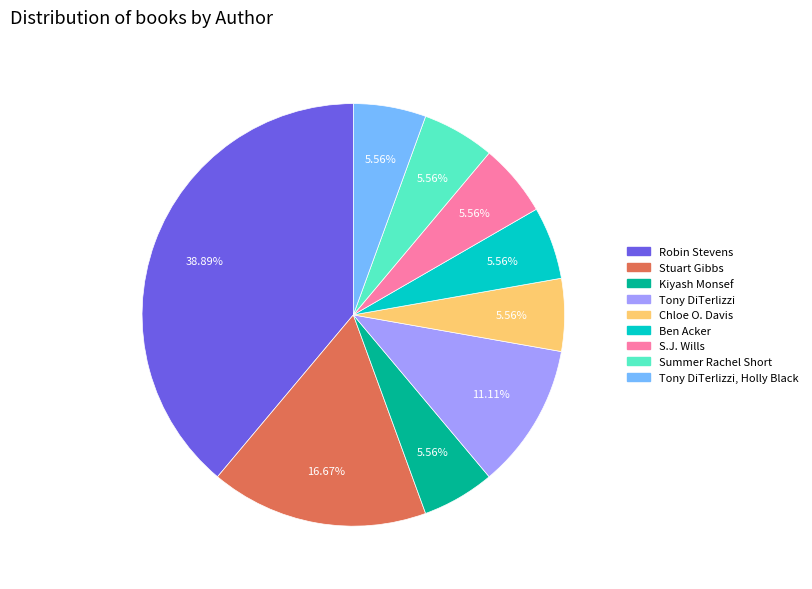

Is there a majority slice in this chart?

No